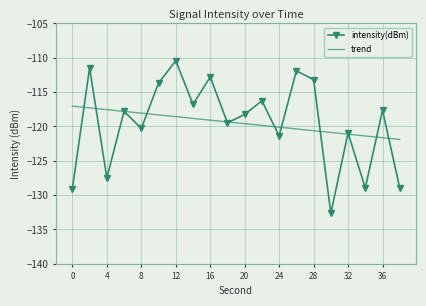

Rank the series by their maximum value, from lowest to highest.

trend, intensity(dBm)